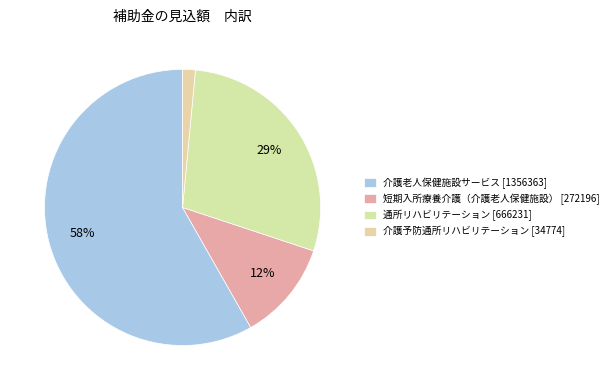

Is 短期入所療養介護（介護老人保健施設） [272196] the majority of the pie?

No